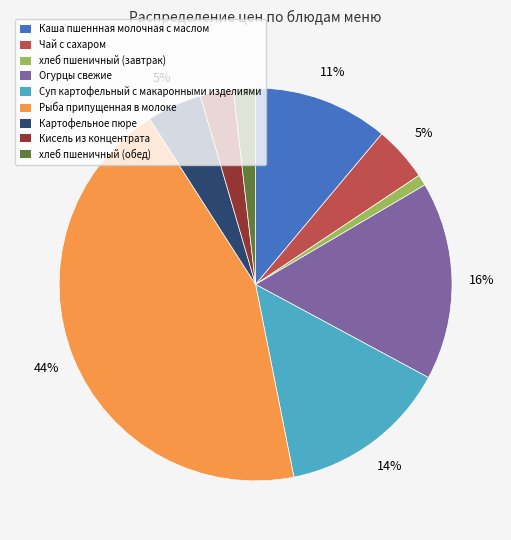

How many slices are in this pie chart?

9